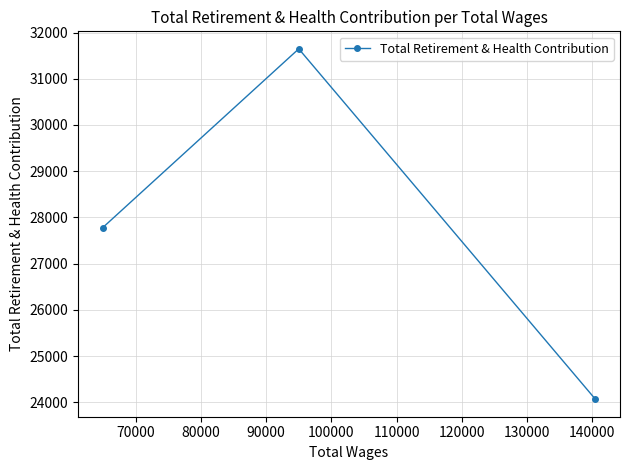

Reading left to right, extract all data points from this chart.

27778	31647	24067